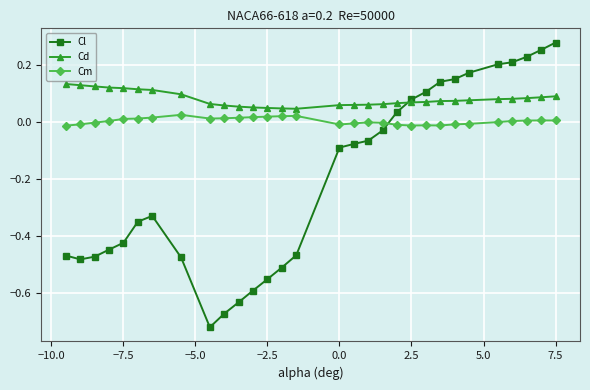

Rank the series by their maximum value, from highest to lowest.

Cl, Cd, Cm